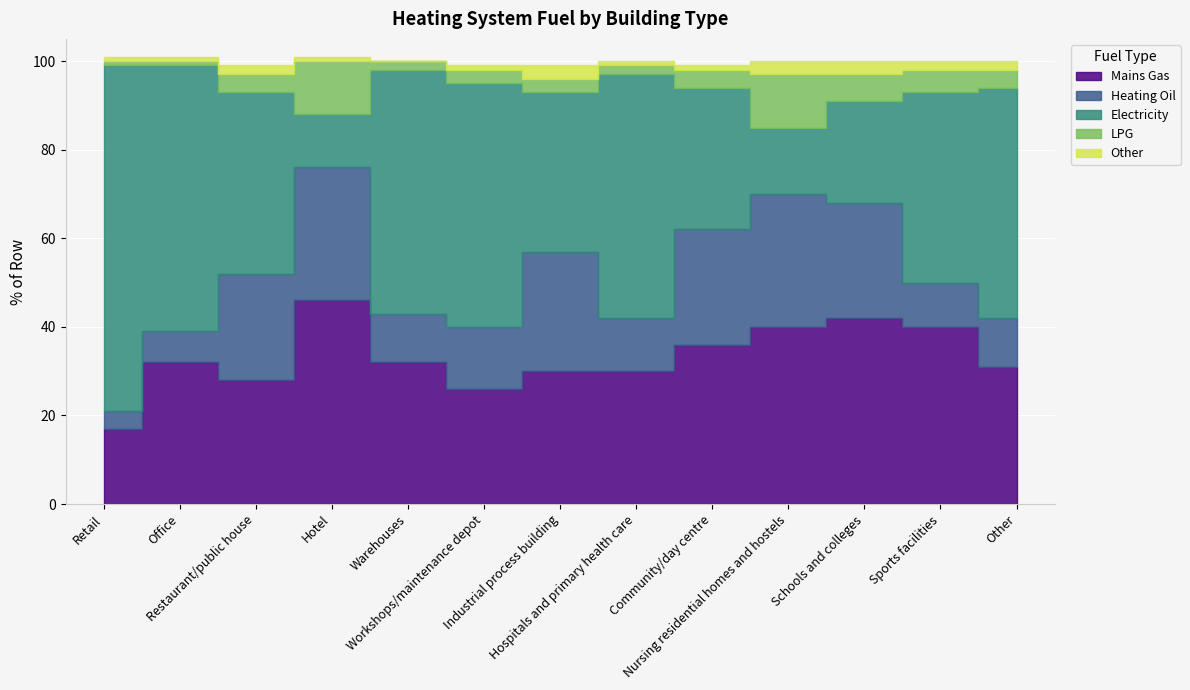

What is the highest value of the Electricity series?

78